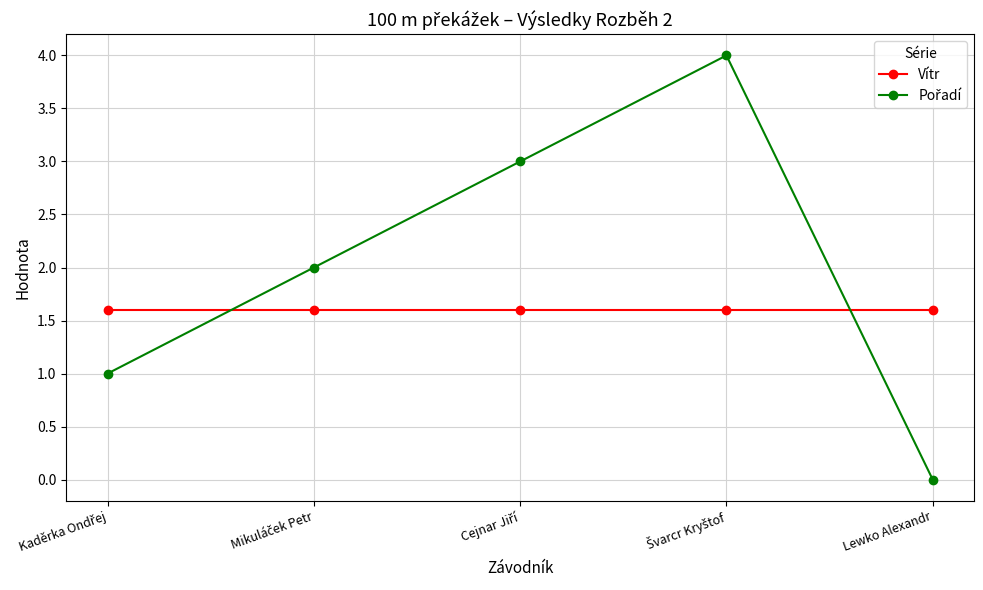

How many lines are shown in the chart?

2